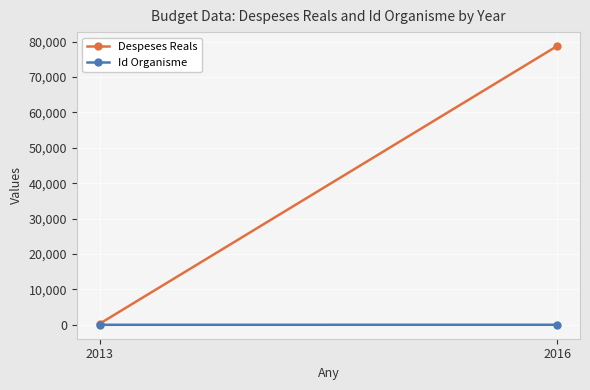

Rank the series at 2016 from highest to lowest value.

Despeses Reals, Id Organisme